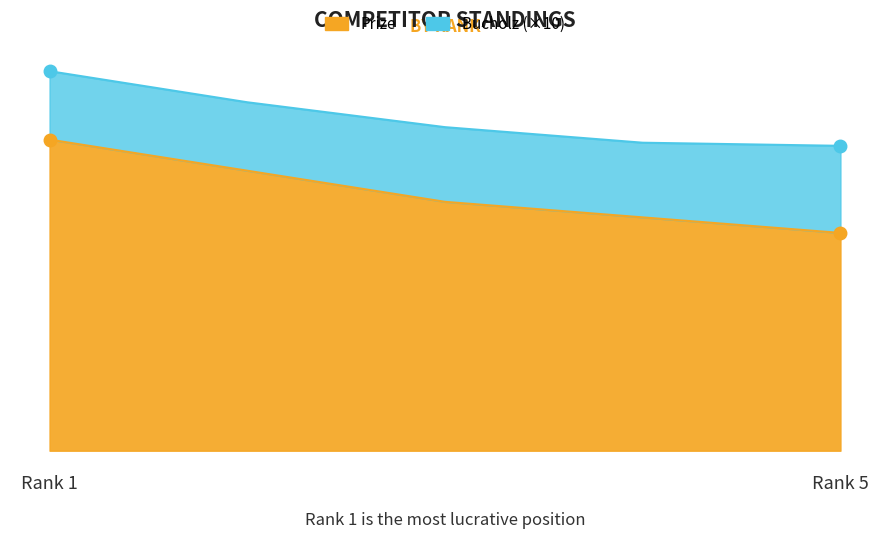

Does the chart have visible grid lines?

No